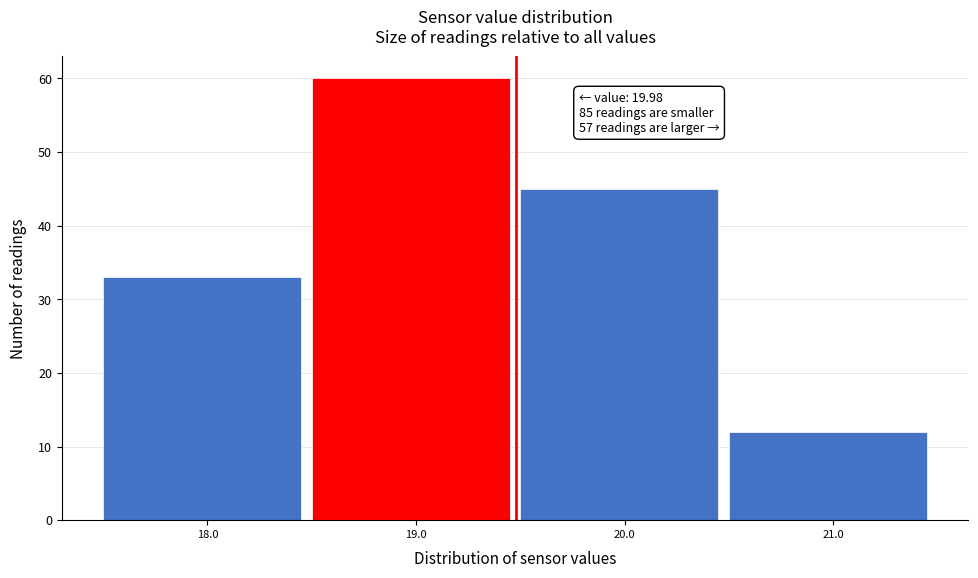

Reading left to right, list all the values displayed in this chart.

18.0=33	19.0=60	20.0=45	21.0=12